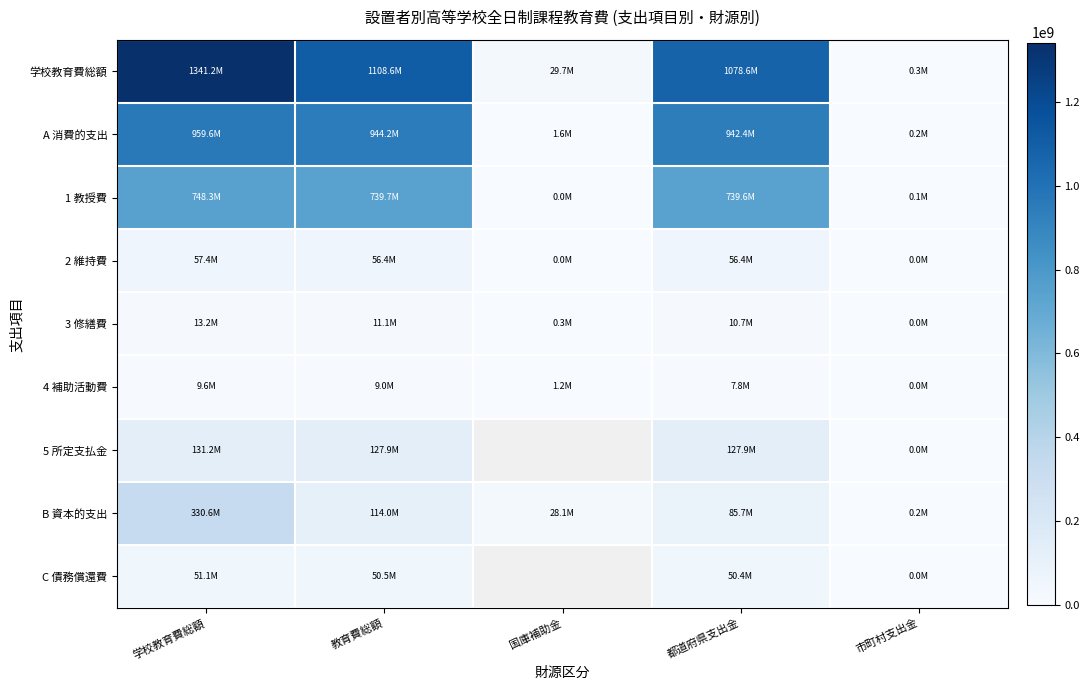

Rank the categories by 4 補助活動費 value from lowest to highest.

市町村支出金, 国庫補助金, 都道府県支出金, 教育費総額, 学校教育費総額